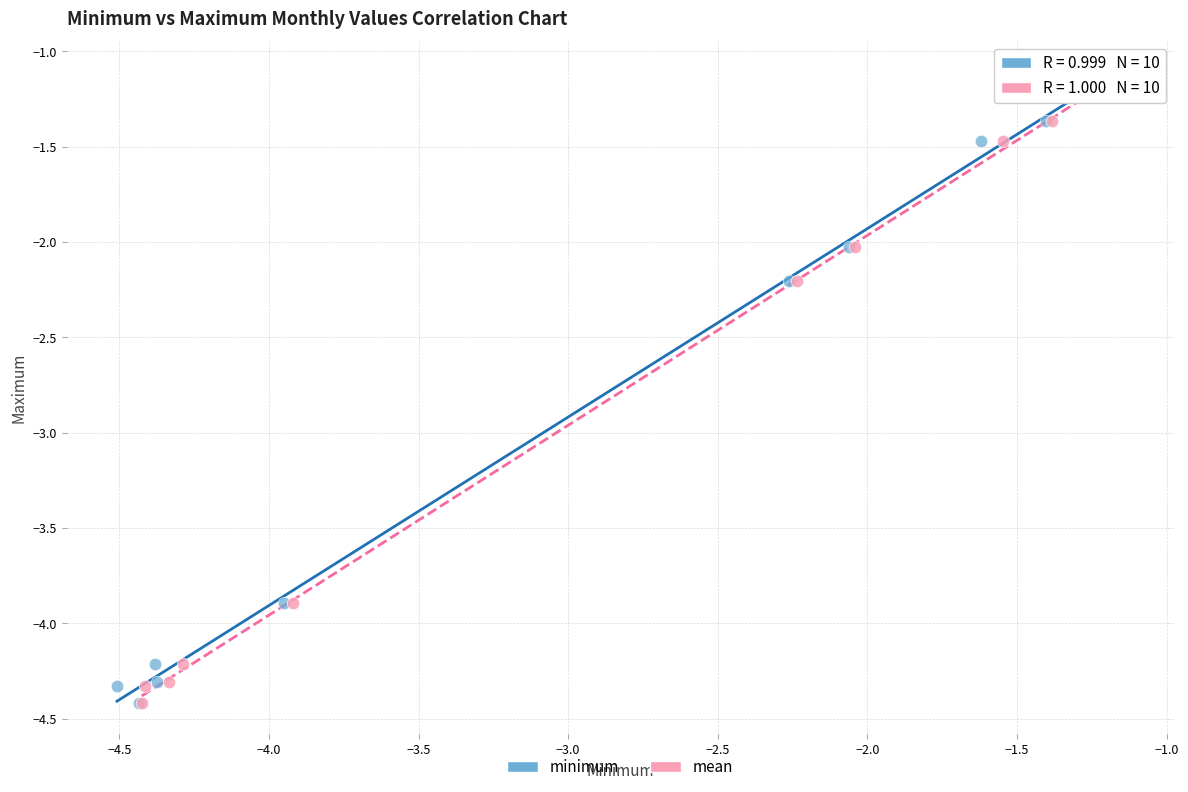

What are all the series names shown in the legend?

minimum, mean